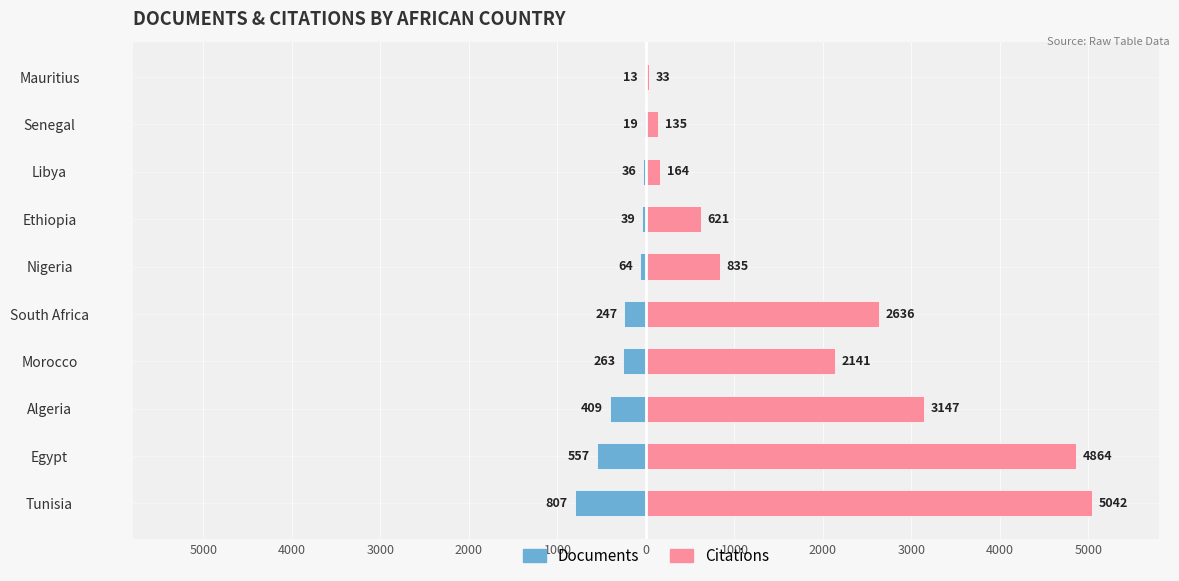

Which series has the largest total across all categories?

Citations